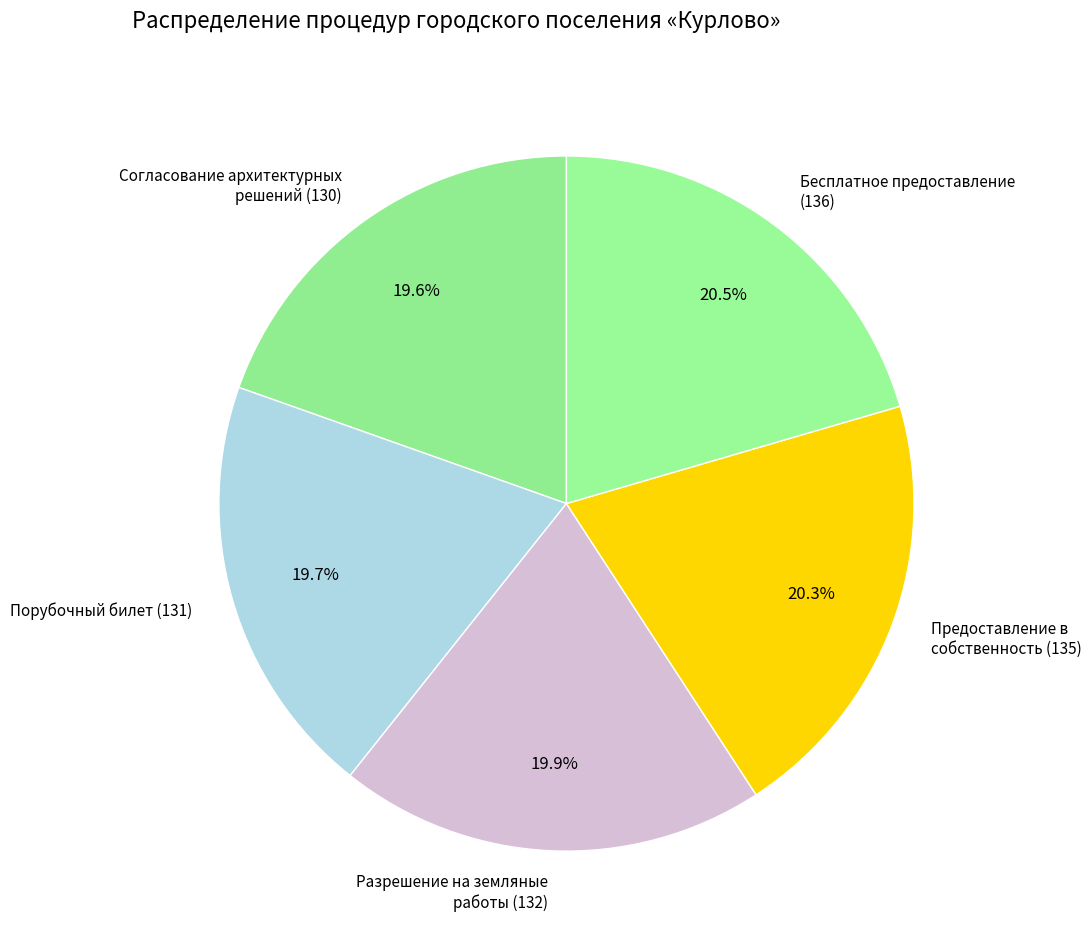

Is there any slice that represents more than half of the pie?

No